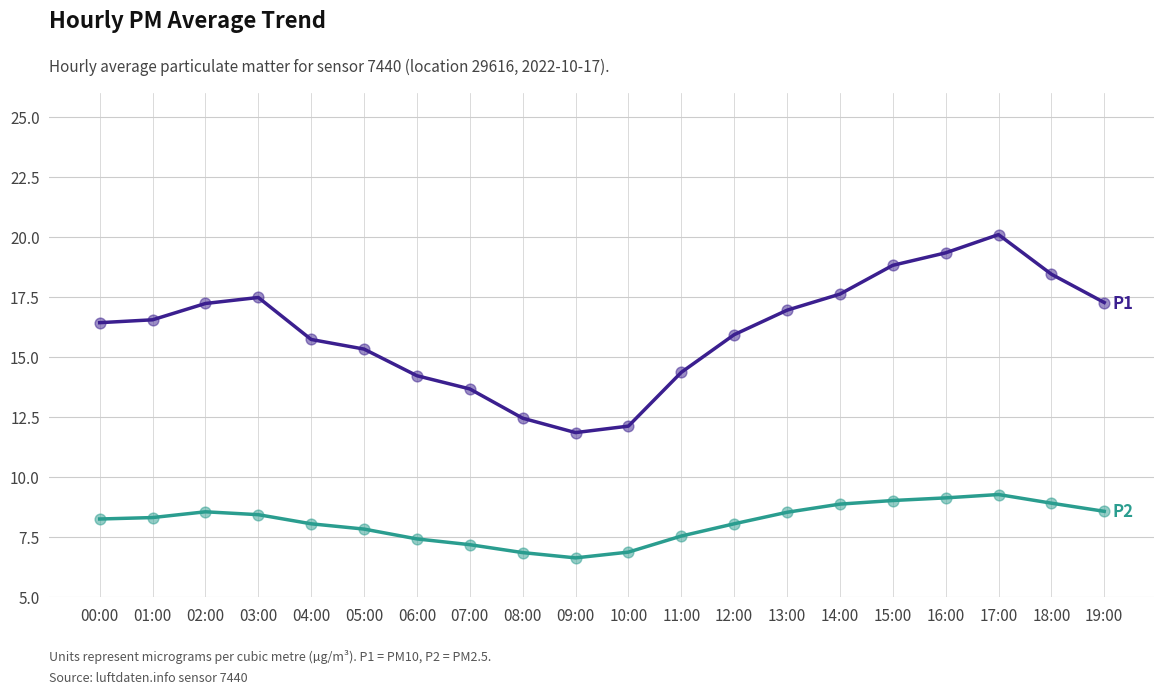

What is the total value across all series at 07:00?

20.9